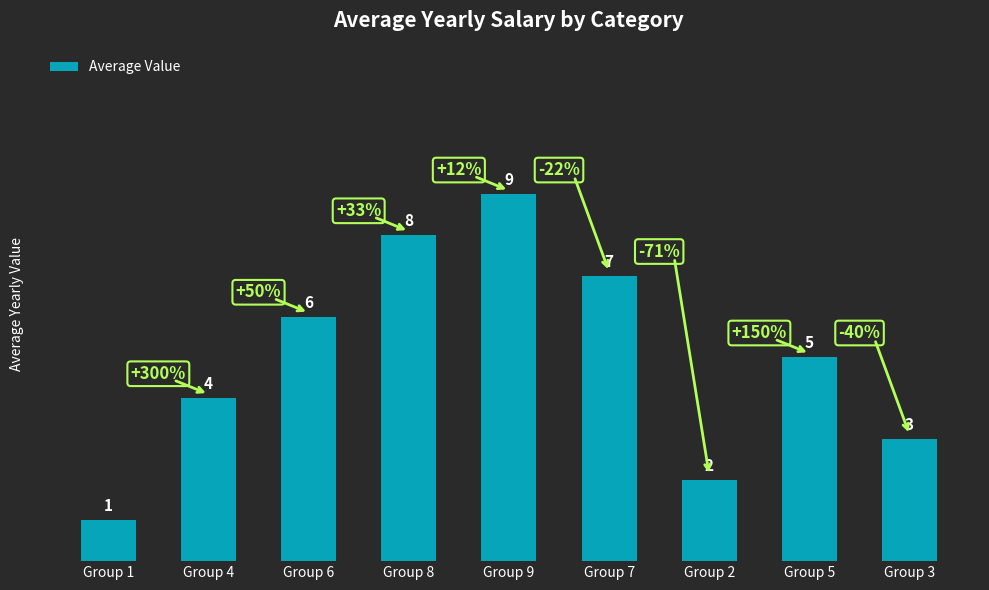

What position from the right is Group 2?

3